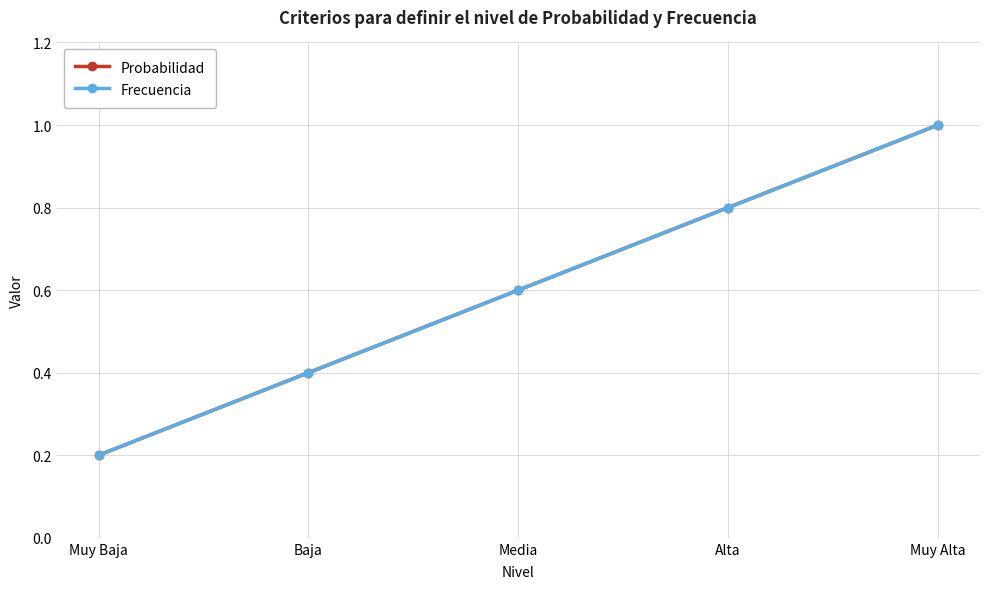

Is this an area chart (filled region under the line)?

No